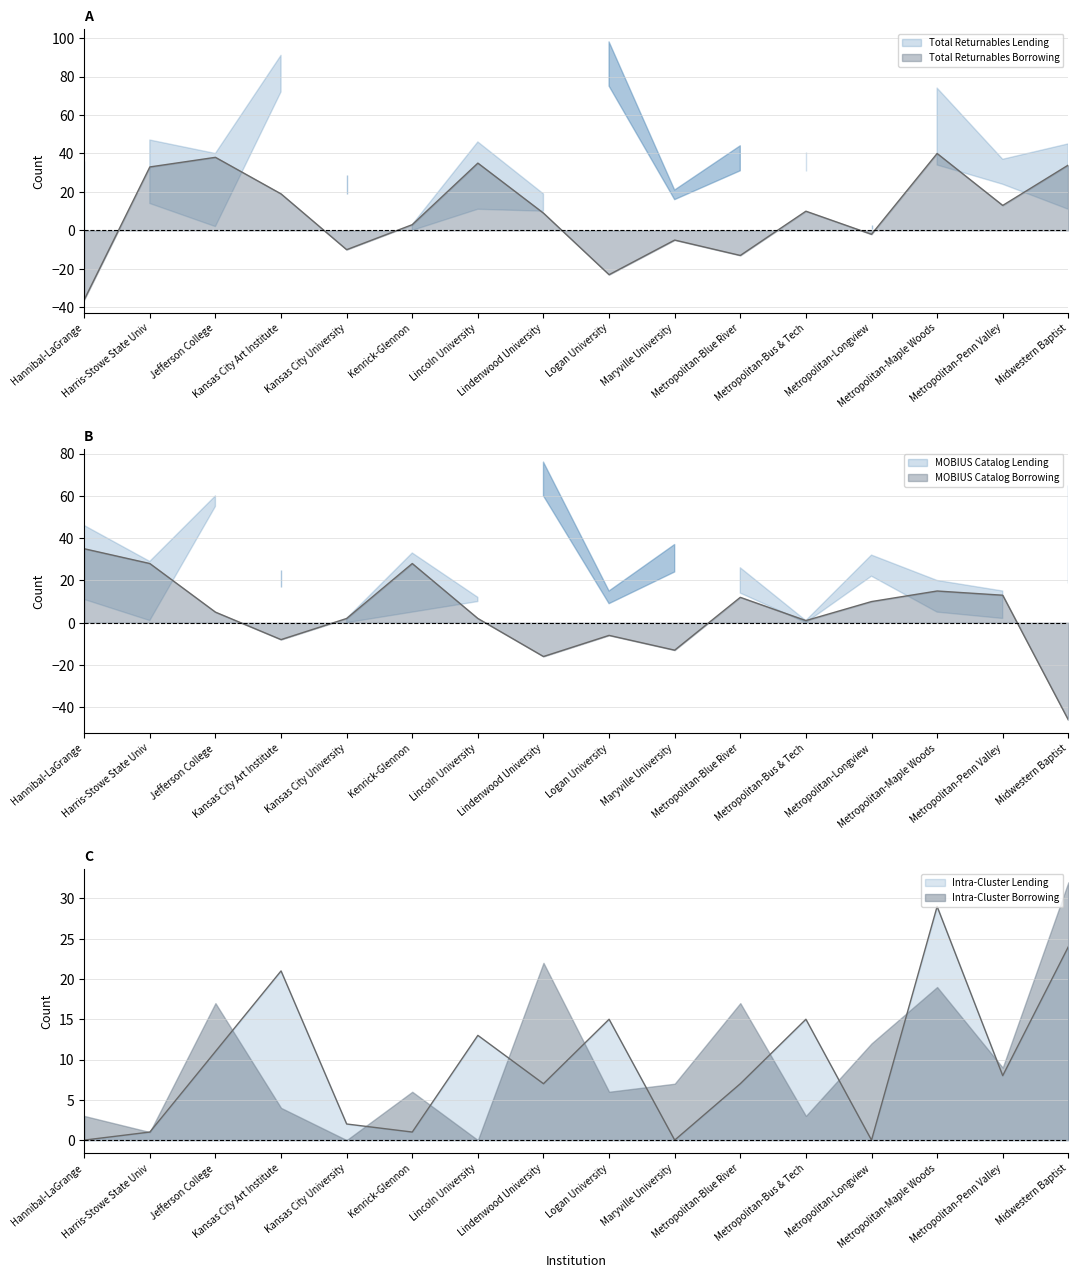

Which series changed the most between Lincoln University and Logan University?

Total Returnables Borrowing